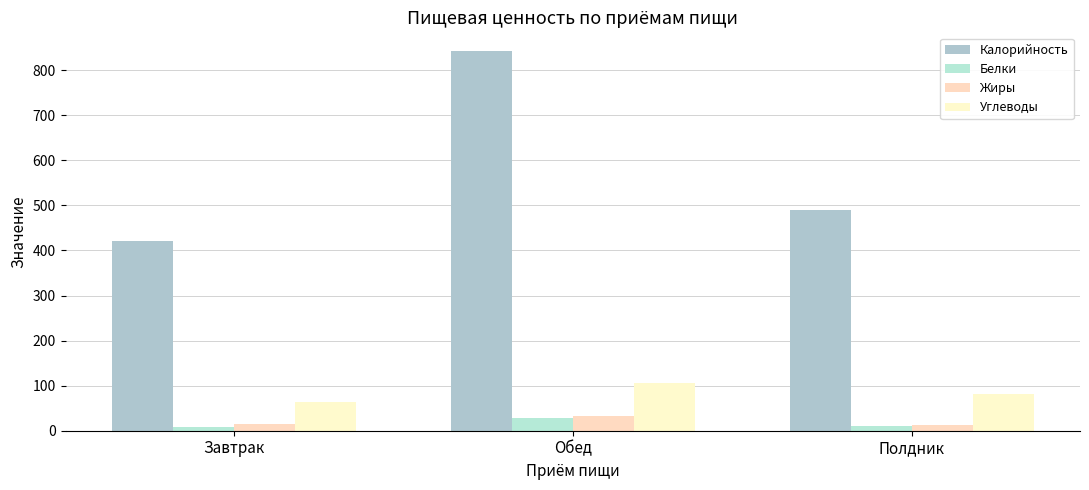

Reading left to right, what are all the values shown in this chart?

Калорийность: 422.1	842.0	490.0
Белки: 8.4	27.5	10.8
Жиры: 14.5	33.6	13.7
Углеводы: 64.6	105.3	81.0